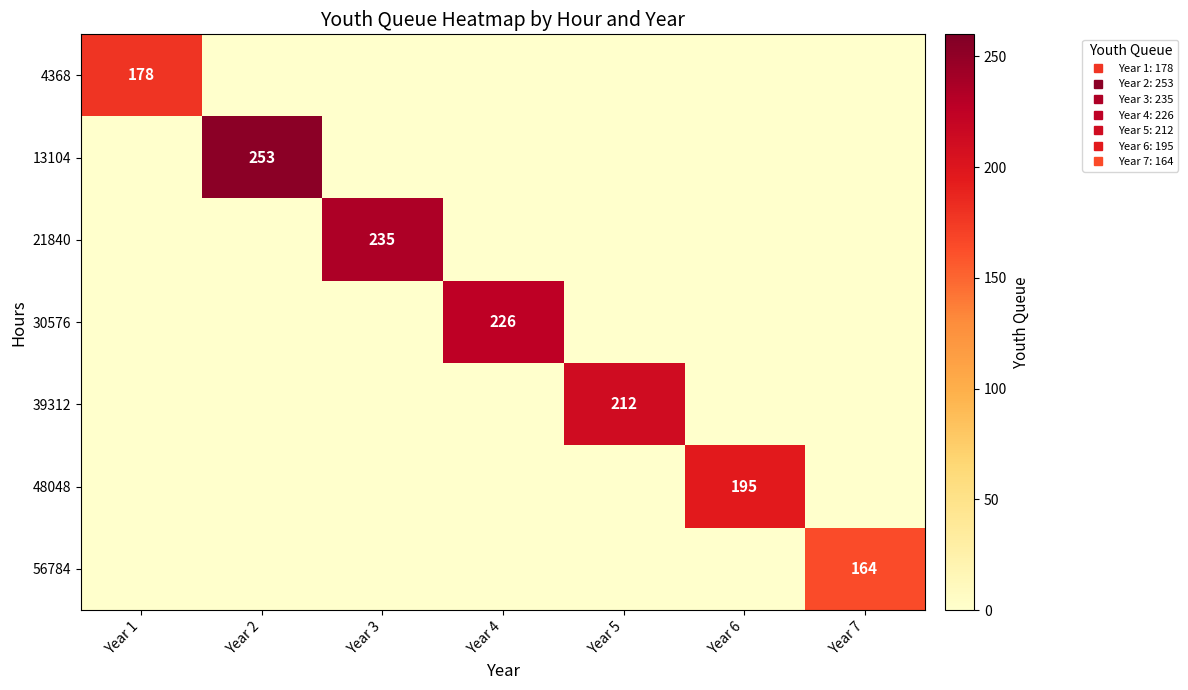

Is it true that 48048 equals 0 at Year 5?

True